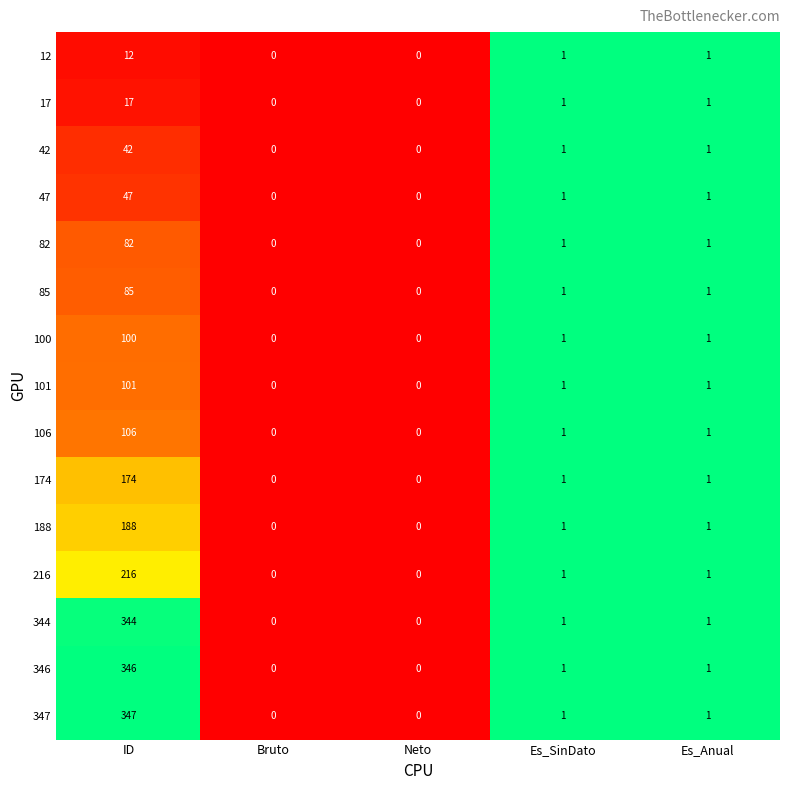

At which category is the sum across all series the highest?

ID